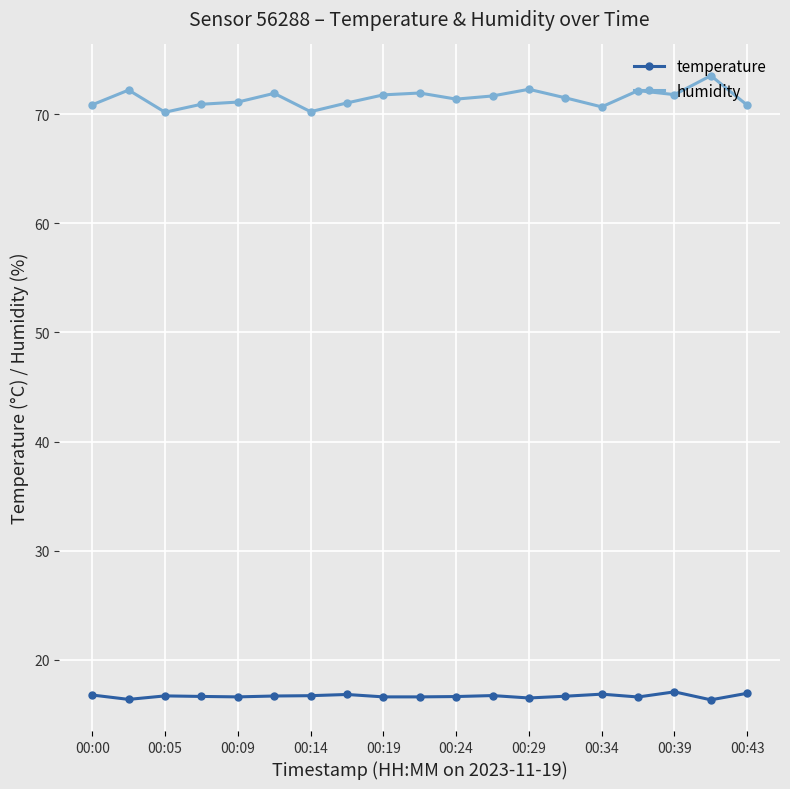

At how many categories does at least one series exceed 25?

19